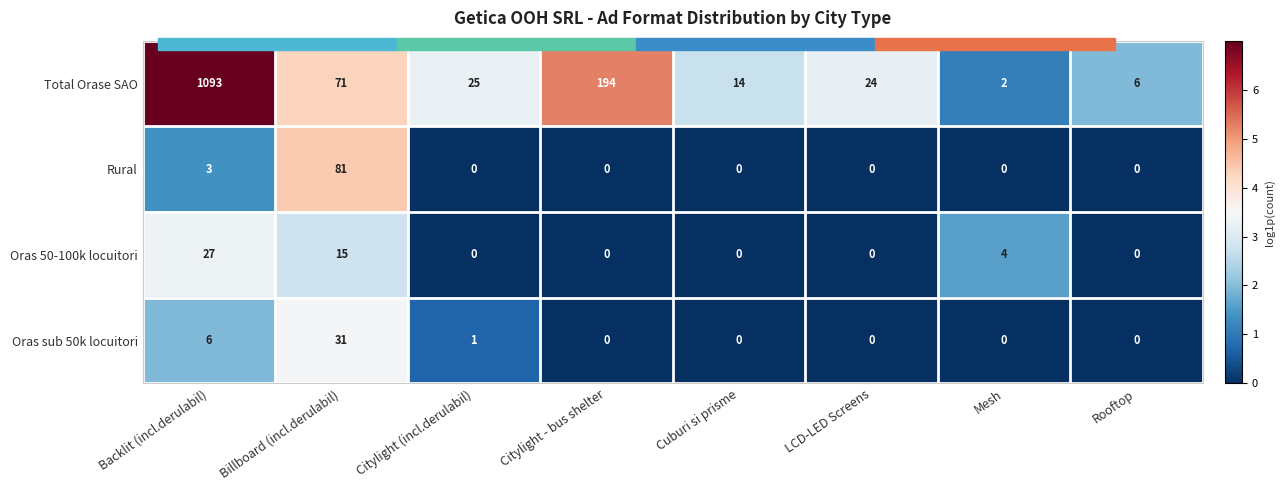

What is the average value of the Total Orase SAO series?

179